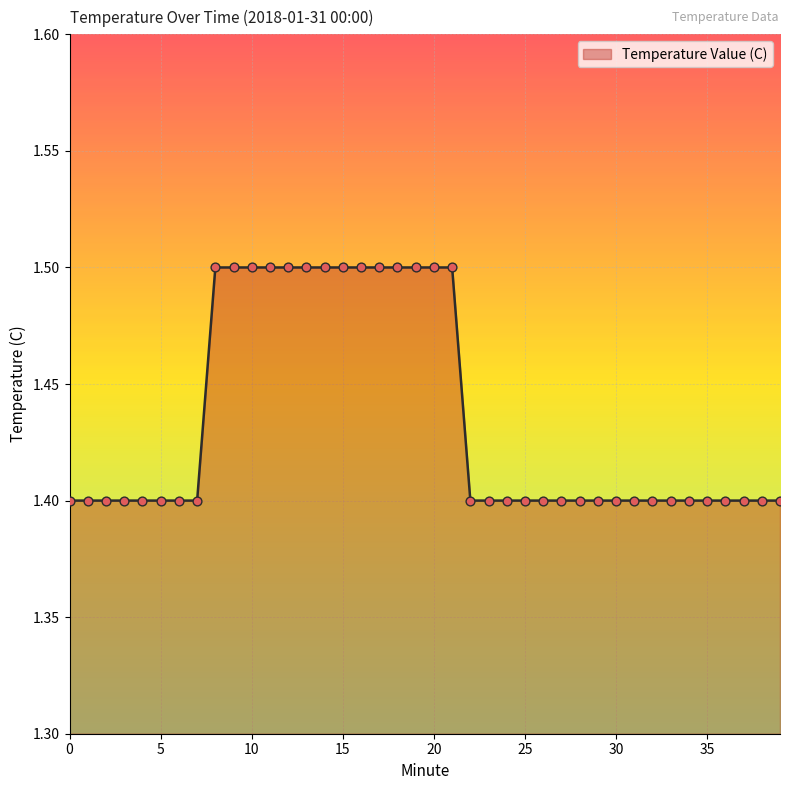

What is the maximum value shown in the chart?

1.5